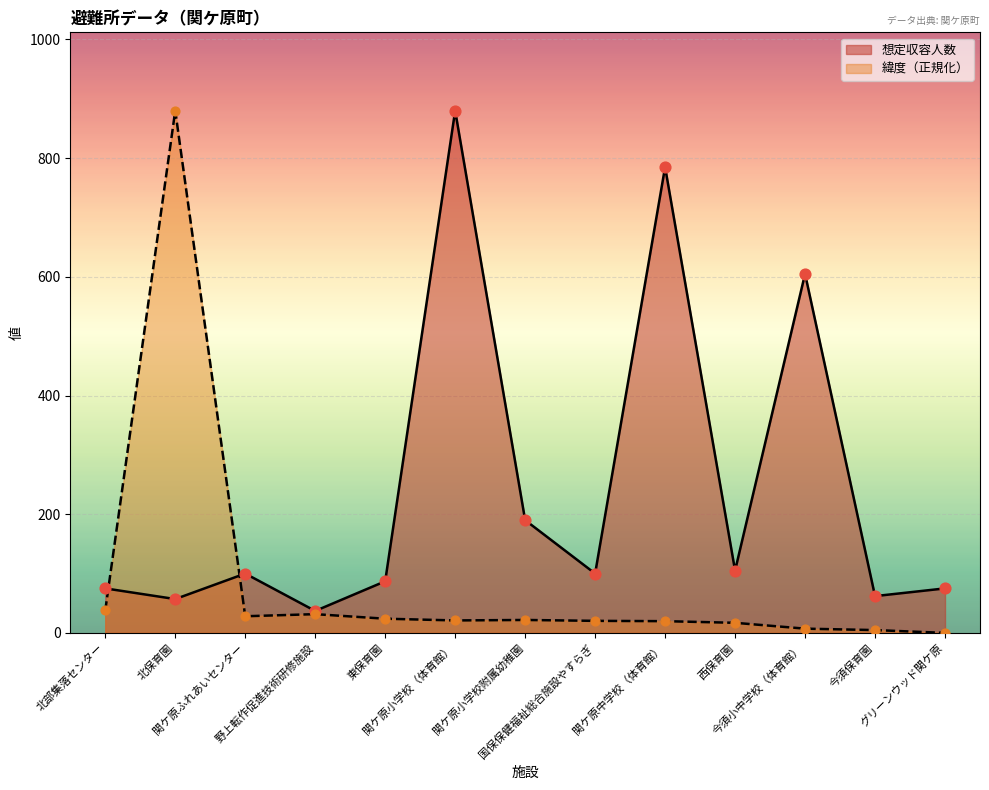

Which series has the largest Y range (max minus min)?

緯度